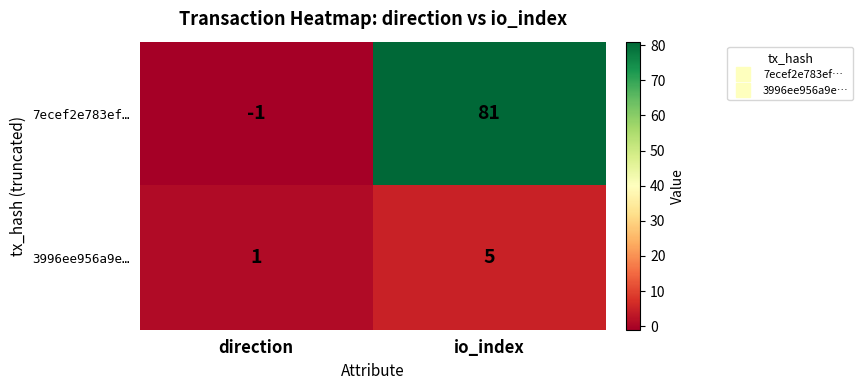

The value of 7ecef2e783ef… at io_index is 18. True or false?

False